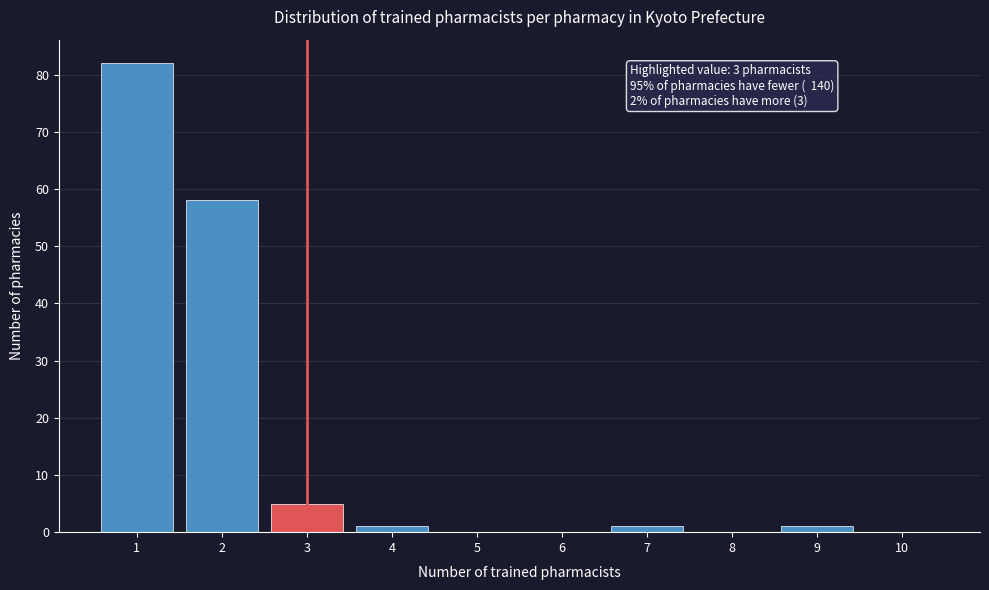

Reading left to right, extract all data points from this chart.

1=82	2=58	3=5	4=1	5=0	6=0	7=1	8=0	9=1	10=0